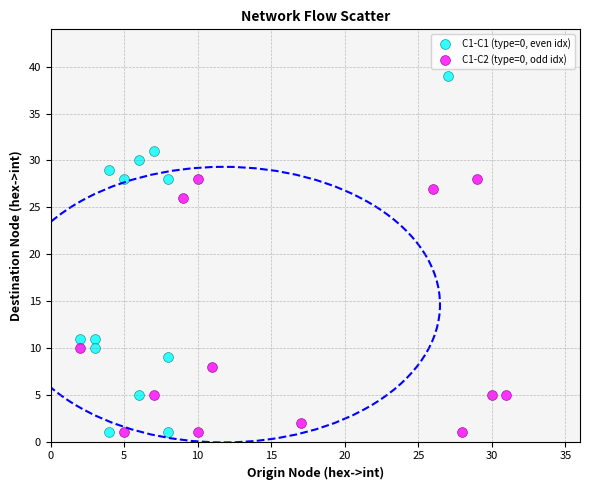

What are all the series names shown in the legend?

C1-C1 (type=0, even idx), C1-C2 (type=0, odd idx)